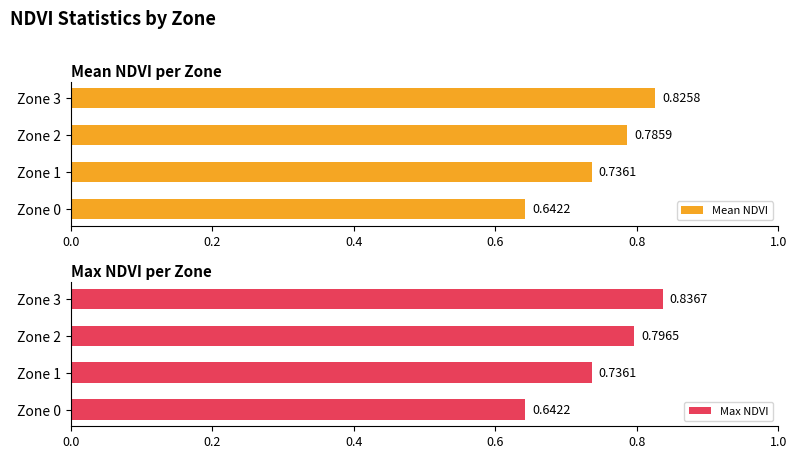

What is the sum of all Mean NDVI values?

3.0